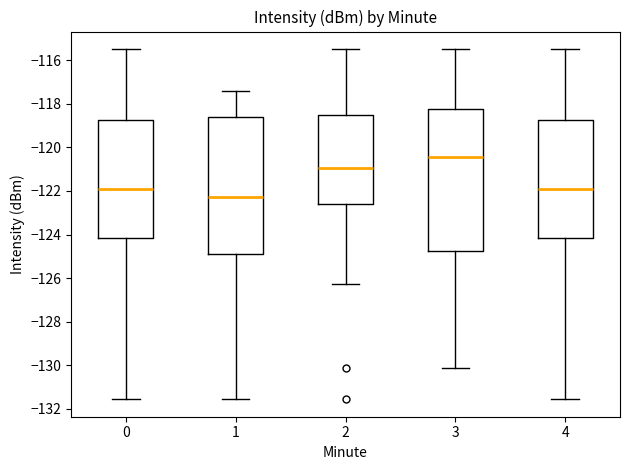

Which box has the lowest median line?

1